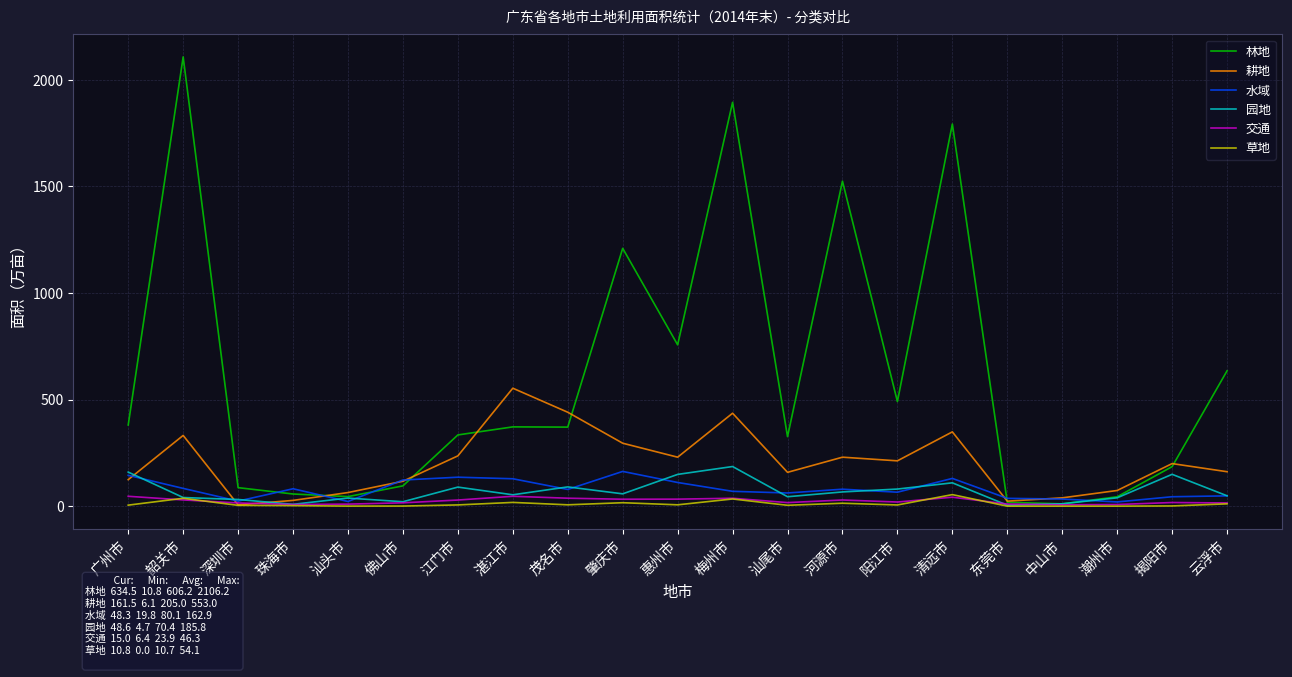

What position from the left is 河源市?

14